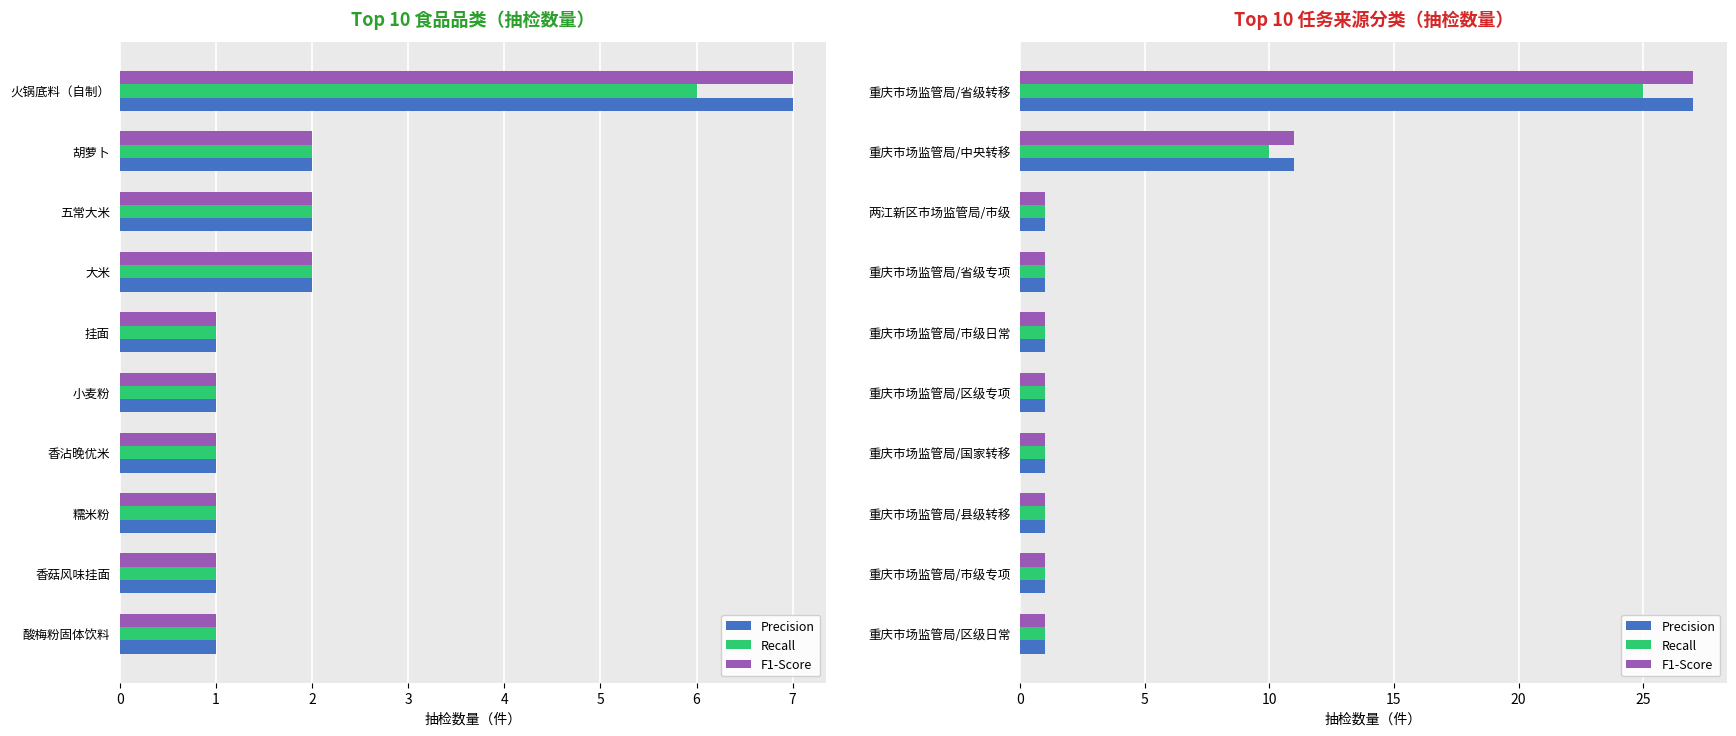

What are all the series names shown in the legend?

Precision, Recall, F1-Score